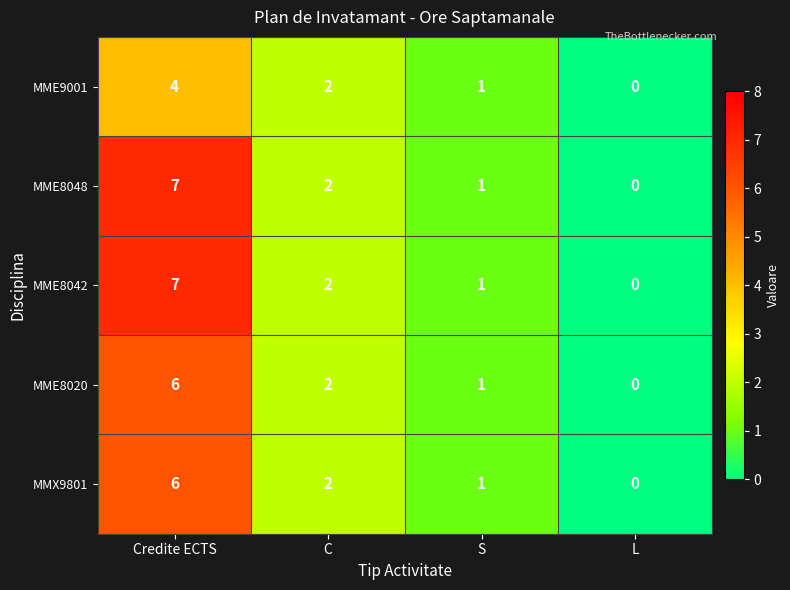

At which label does MME8020 first exceed 2?

Credite ECTS